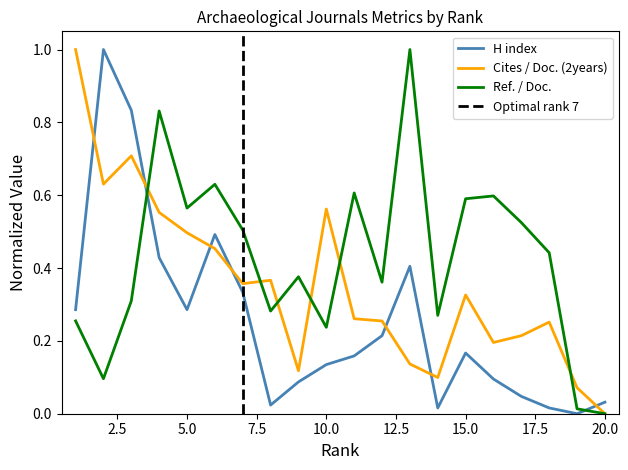

Which series ends up on top after the final intersection of Ref. / Doc. and Cites / Doc. (2years)?

Cites / Doc. (2years)